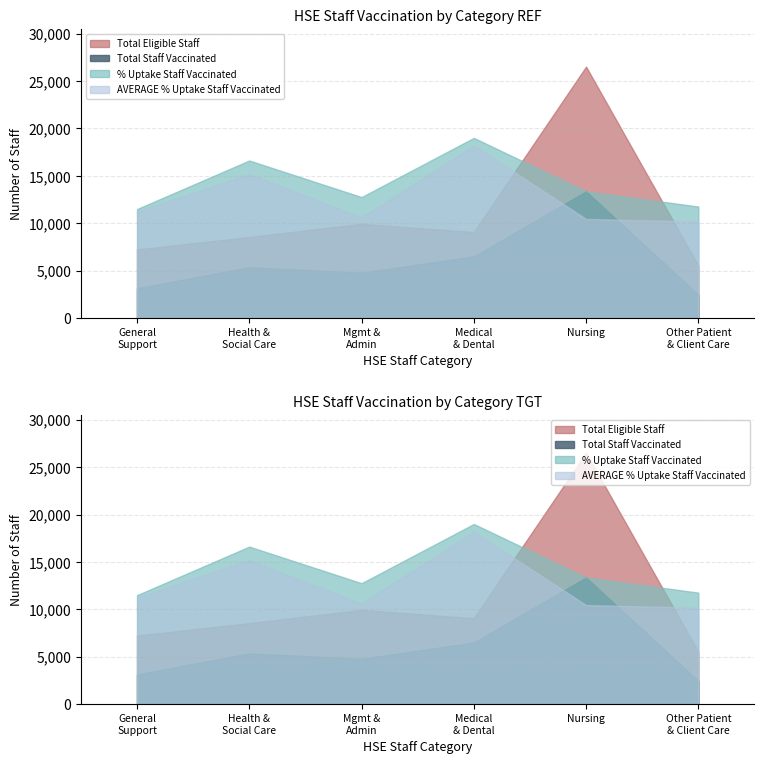

True or false: % Uptake Staff Vaccinated and Total Eligible Staff intersect in this chart.

False